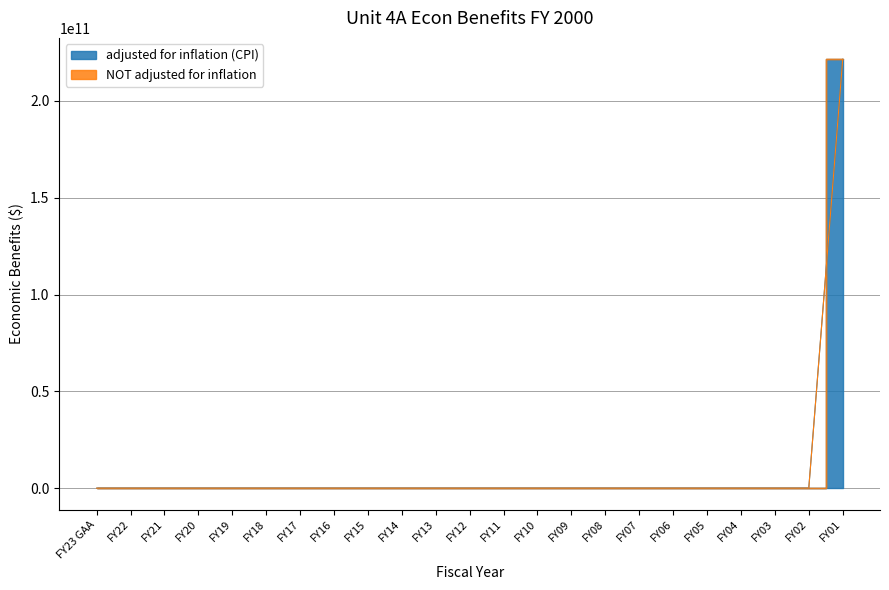

True or false: there are more than 0 points higher than both neighbors.

False